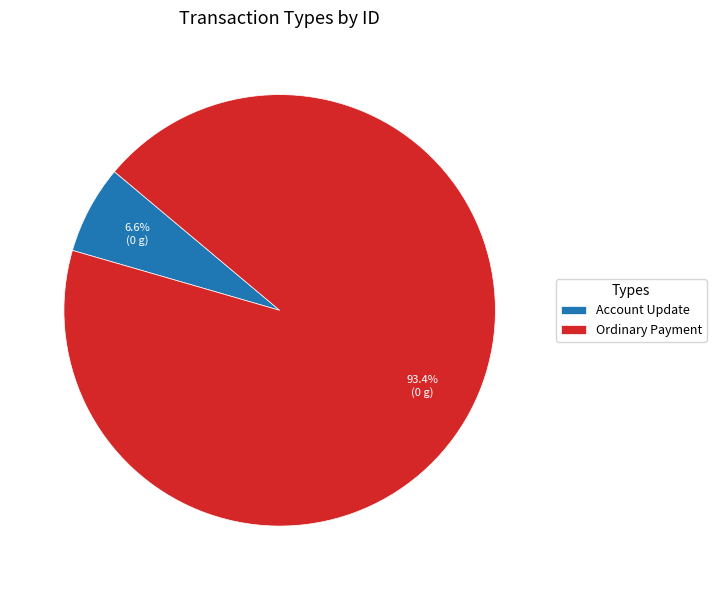

To the nearest percent, what is the combined percentage of Account Update and Ordinary Payment?

100%